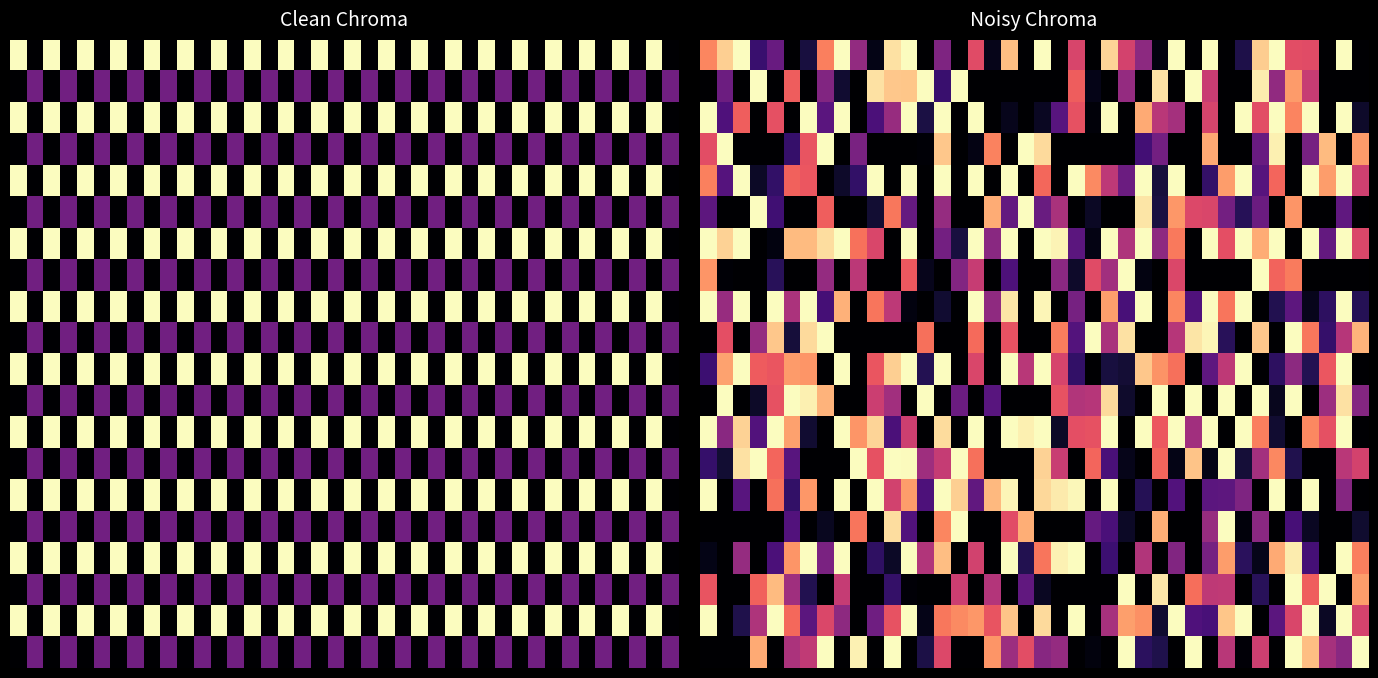

What is the greatest value displayed?

1.0